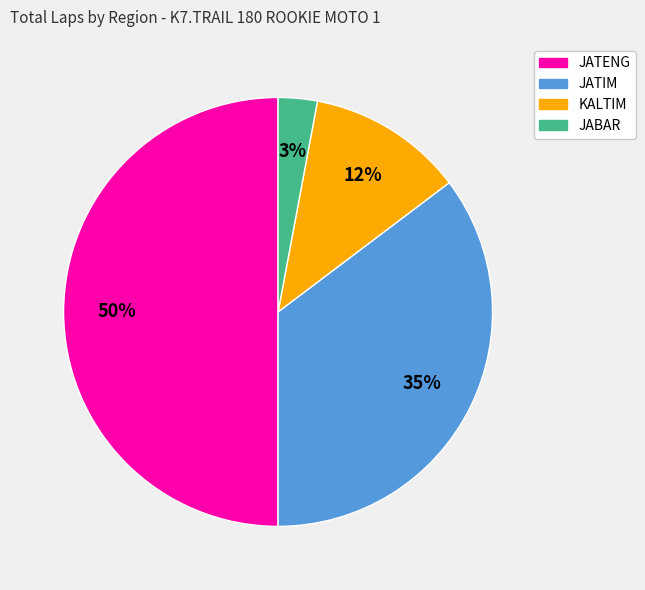

To the nearest percent, what is the difference between the largest and smallest slice percentages?

47%